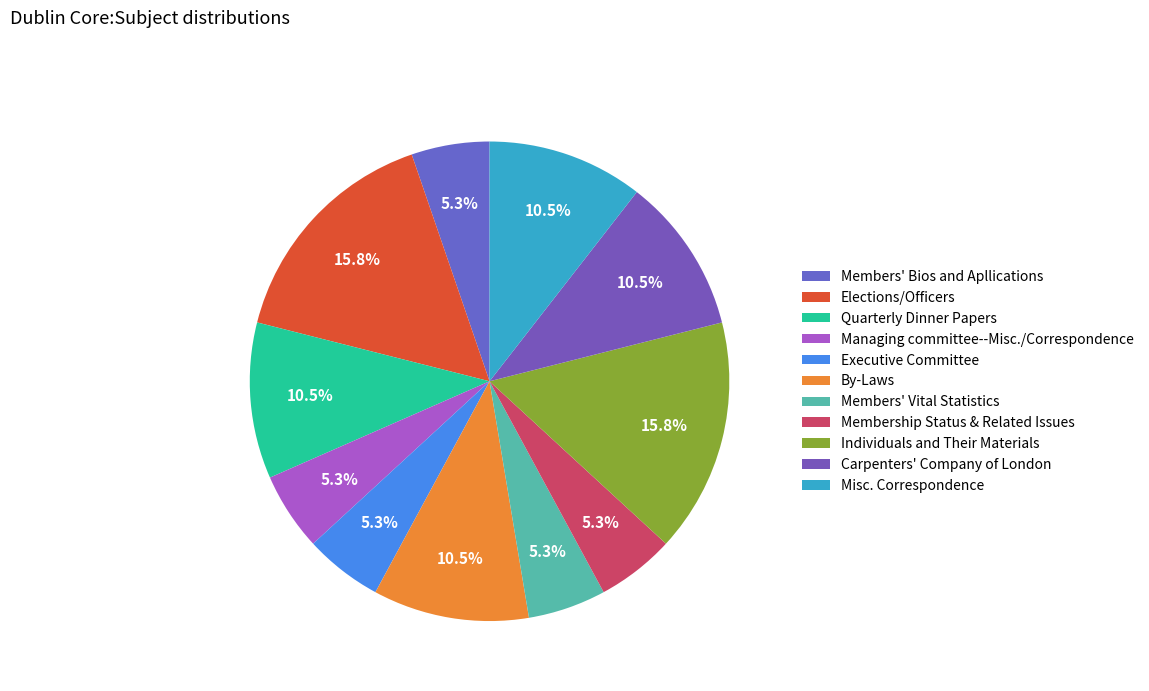

What is the total percentage of By-Laws and Individuals and Their Materials?

26.3%